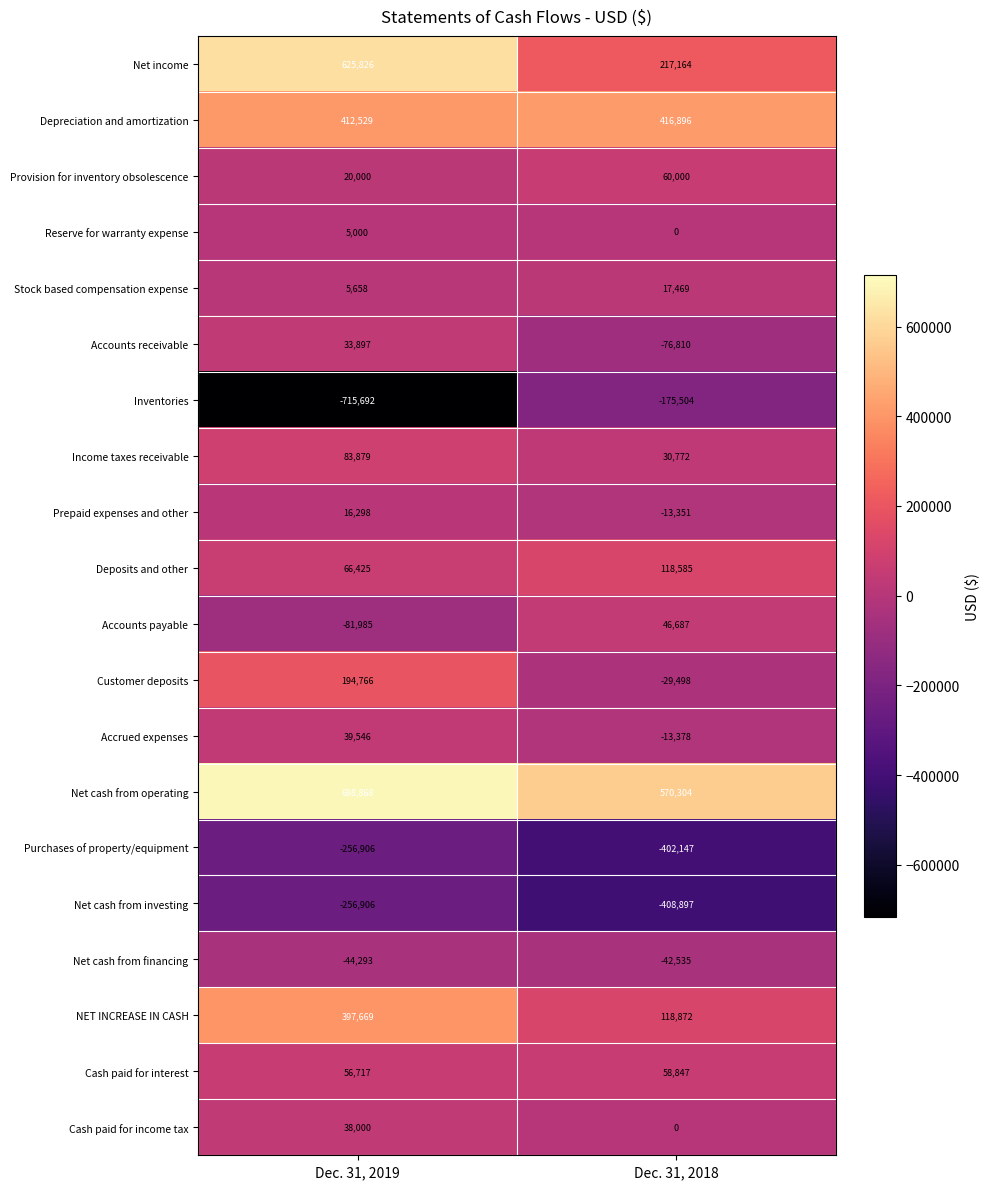

Which series has the widest spread of values?

Inventories